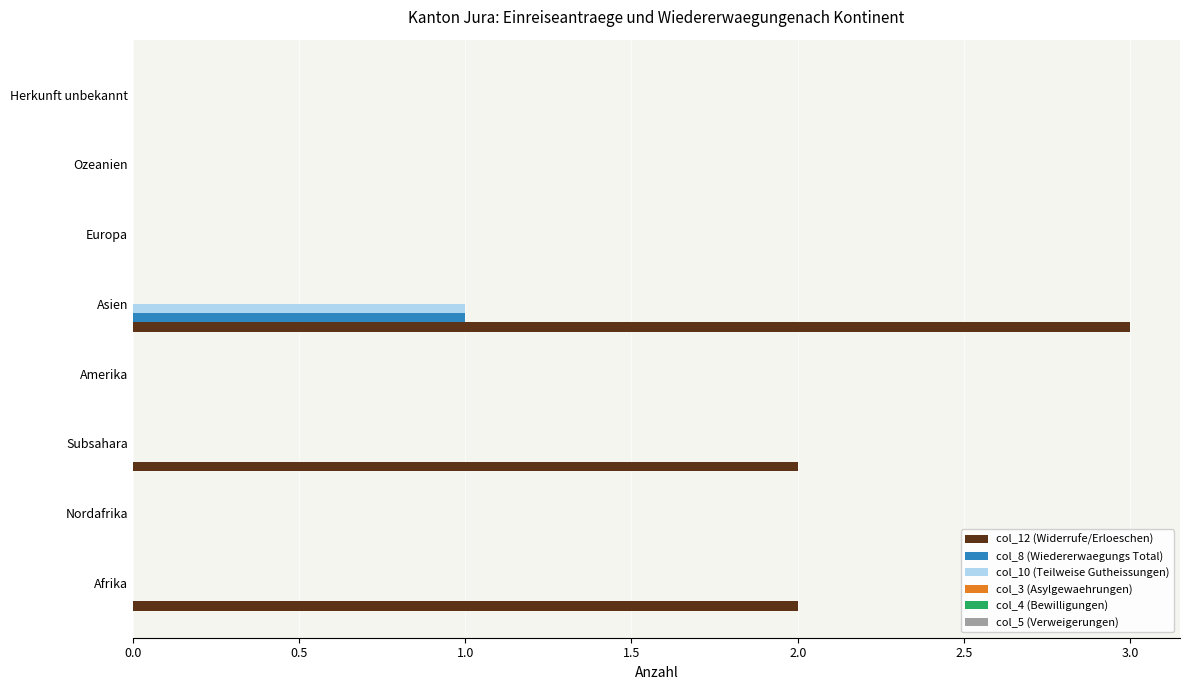

Is the value of col_12 (Widerrufe/Erloeschen) at Ozeanien greater than the value of col_8 (Wiedererwaegungs Total) at Asien?

No